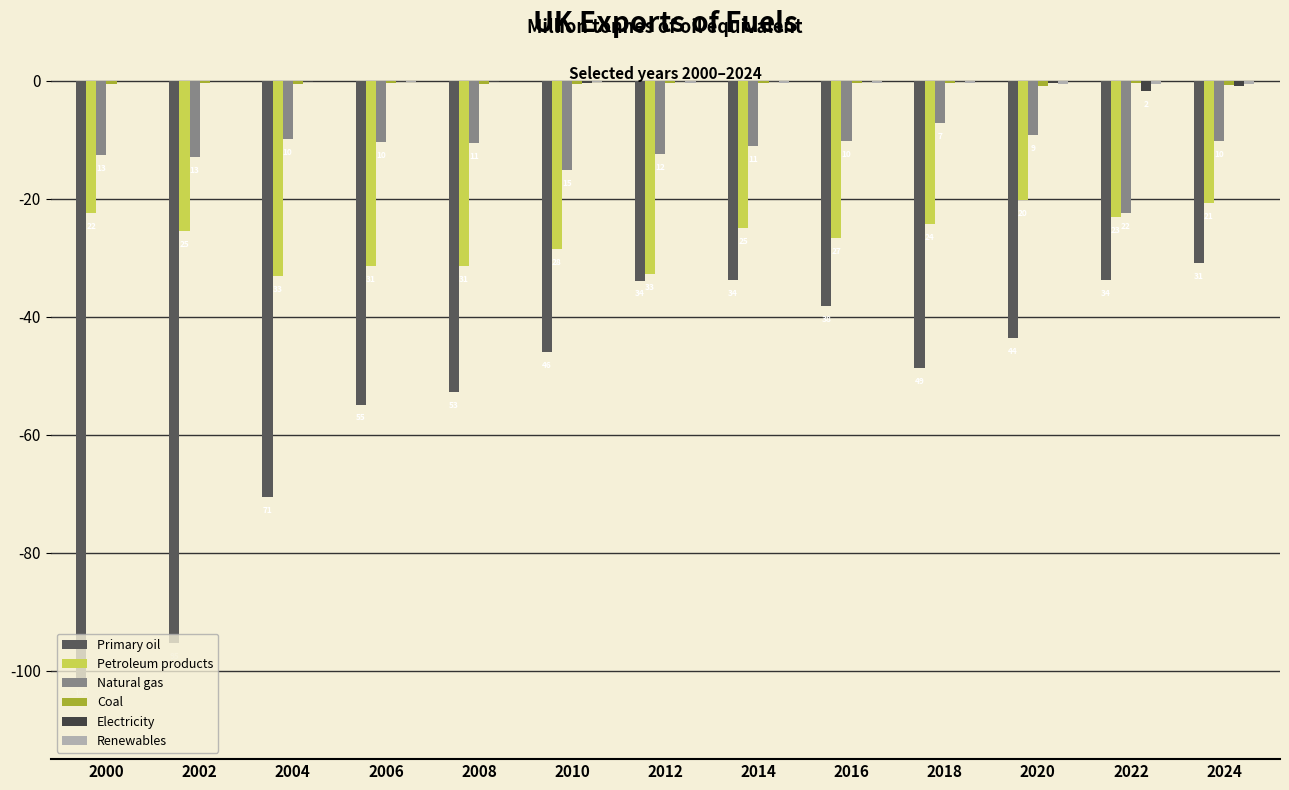

At which category does the chart reach its minimum across all series?

2000